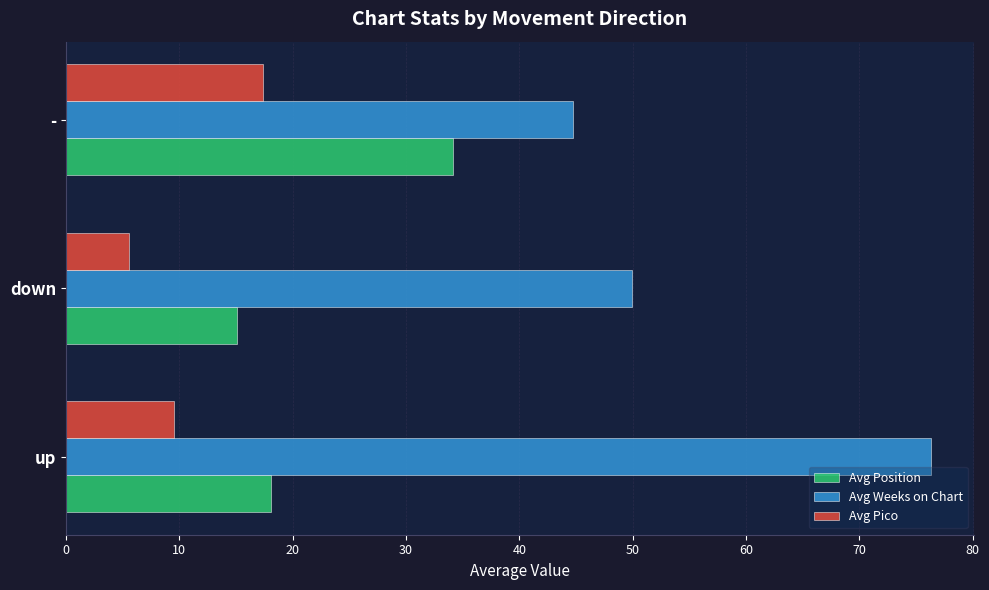

What is the average value of the Avg Position series?

22.4